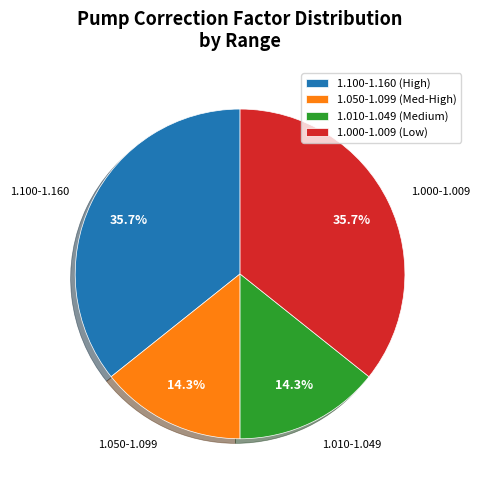

Count the number of slices in the pie.

4